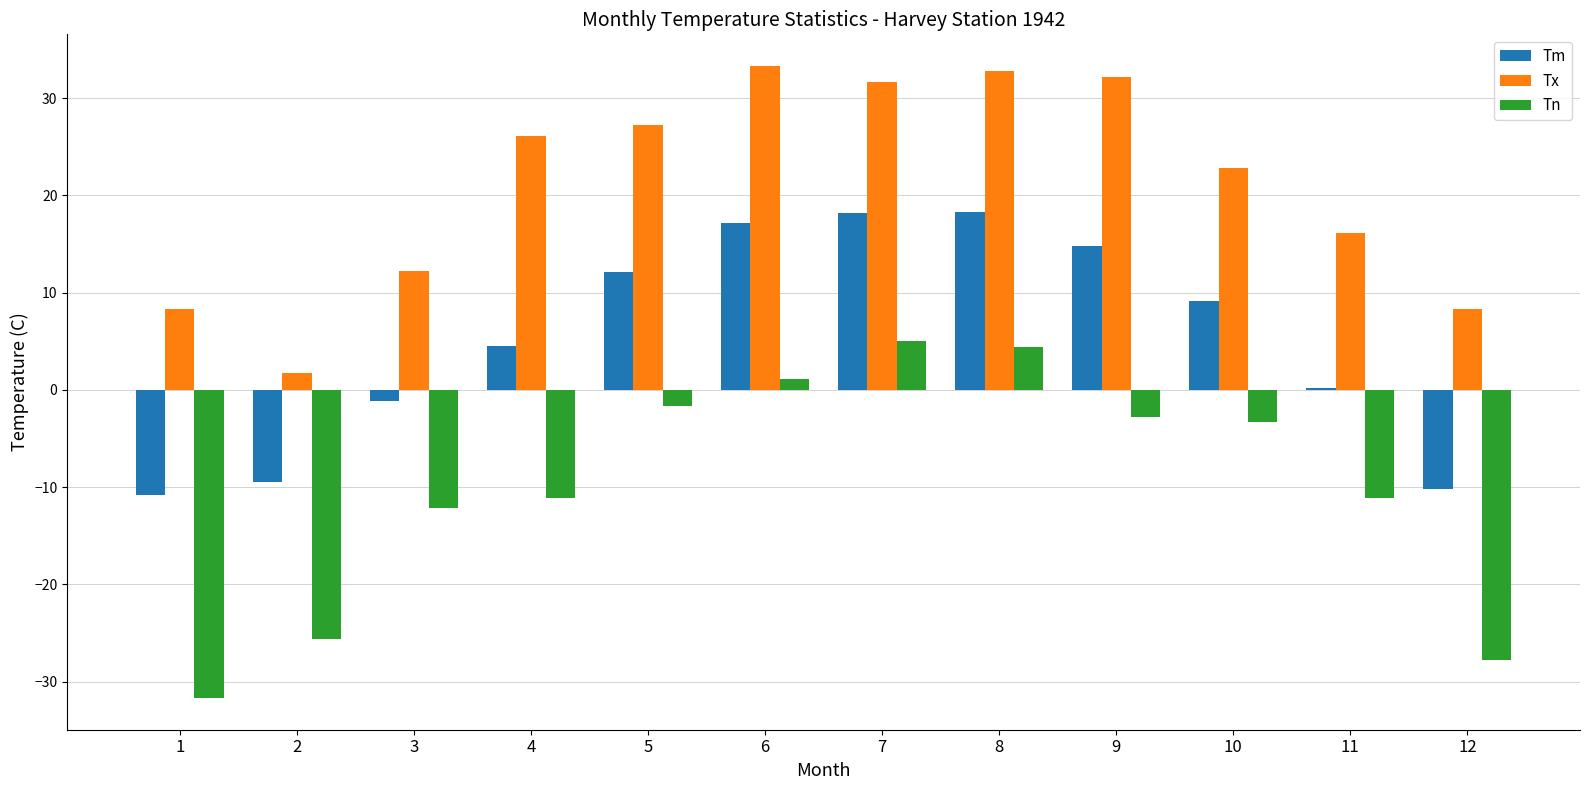

What is the sum of the Tn values at 9 and 12?

-30.6